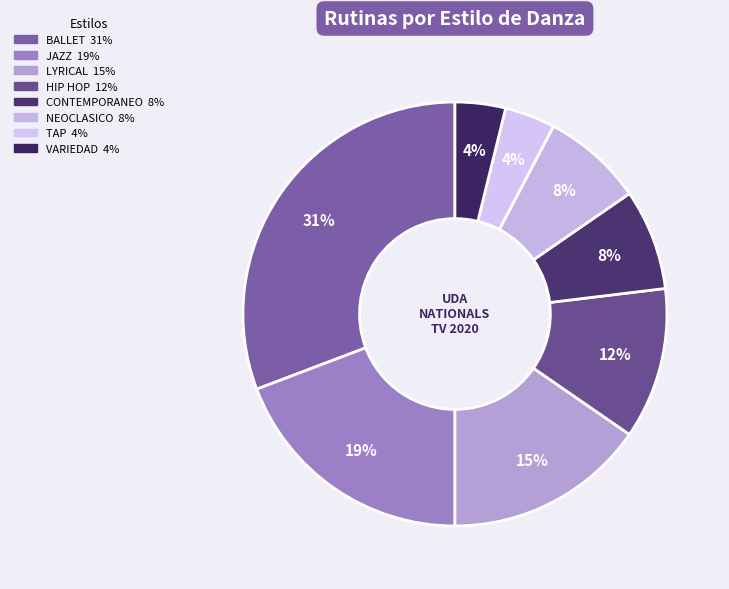

What is the ratio of the value at LYRICAL to the value at TAP?

4.0